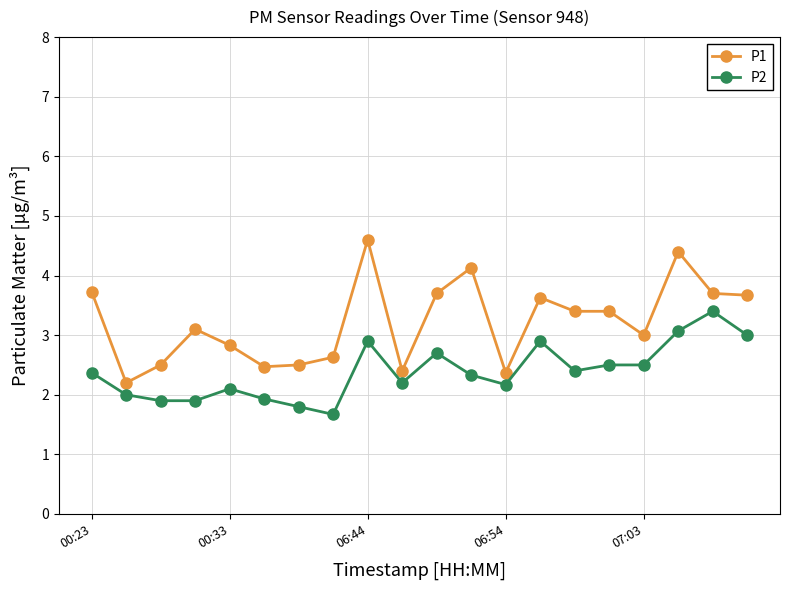

How many series are shown in this chart?

2